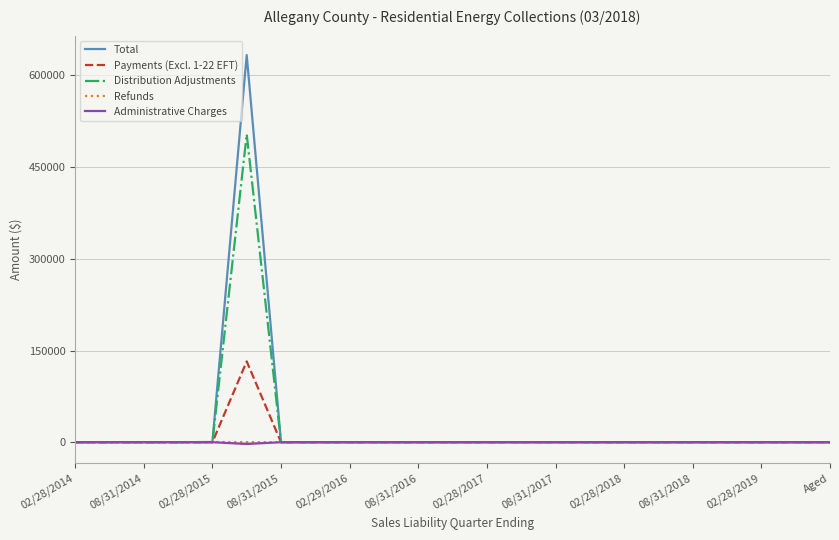

Which series has the widest spread of values?

Total